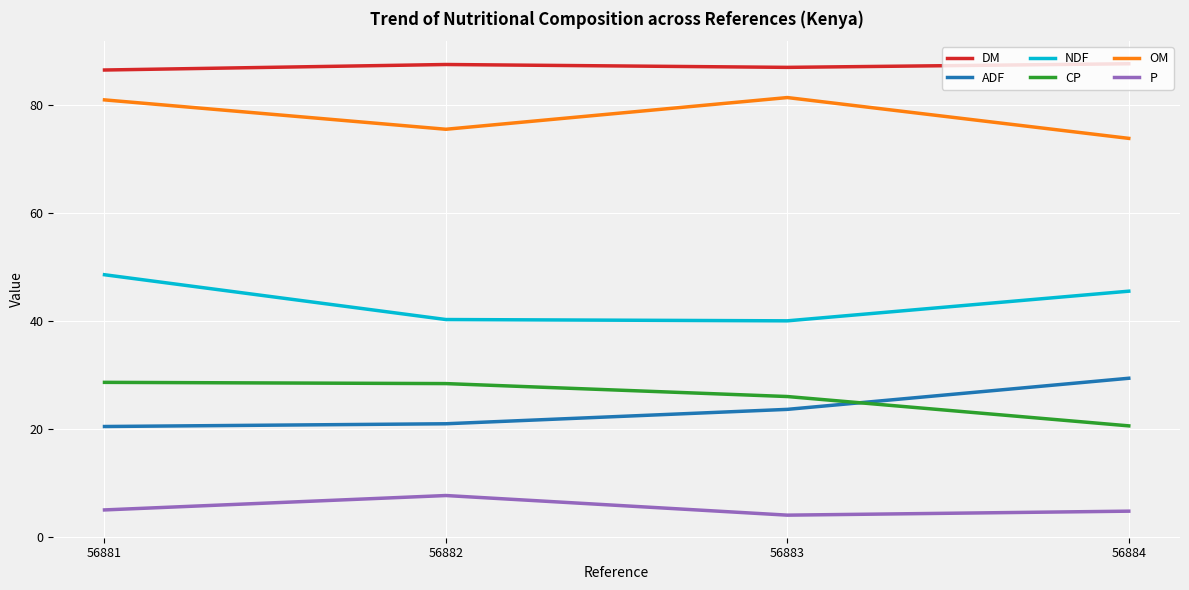

What is the greatest value displayed?

87.7